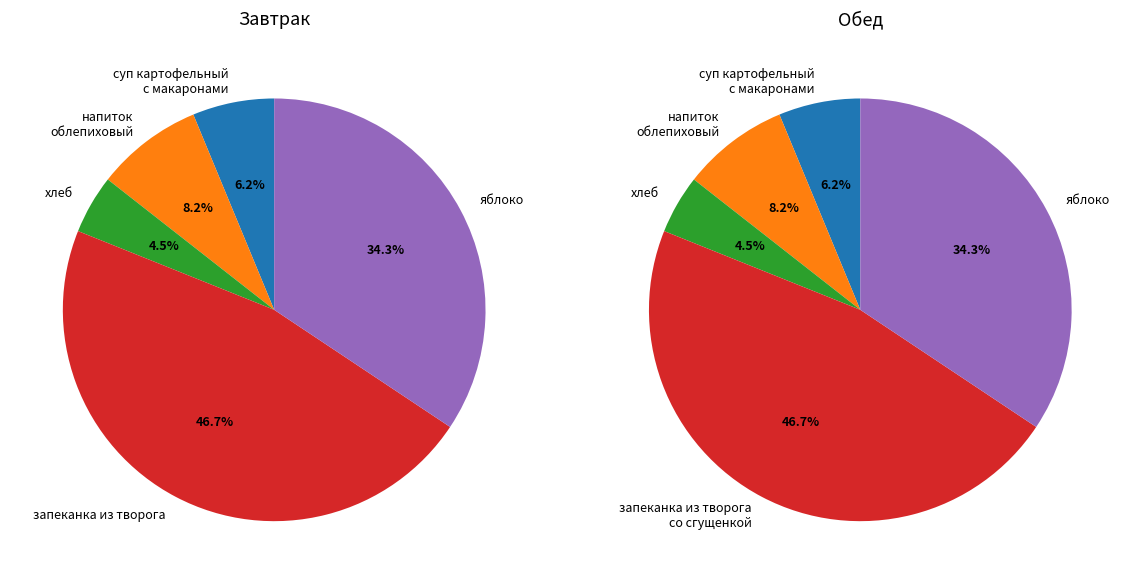

What percentage is the запеканка из творога со сгущенным молоком slice, to the nearest percent?

47%